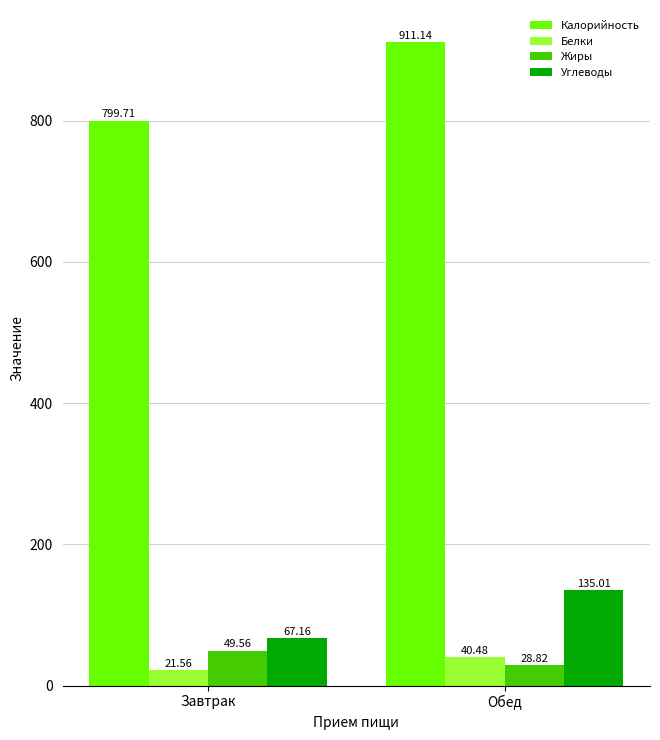

What is the label of the 1st bar from the right?

Обед